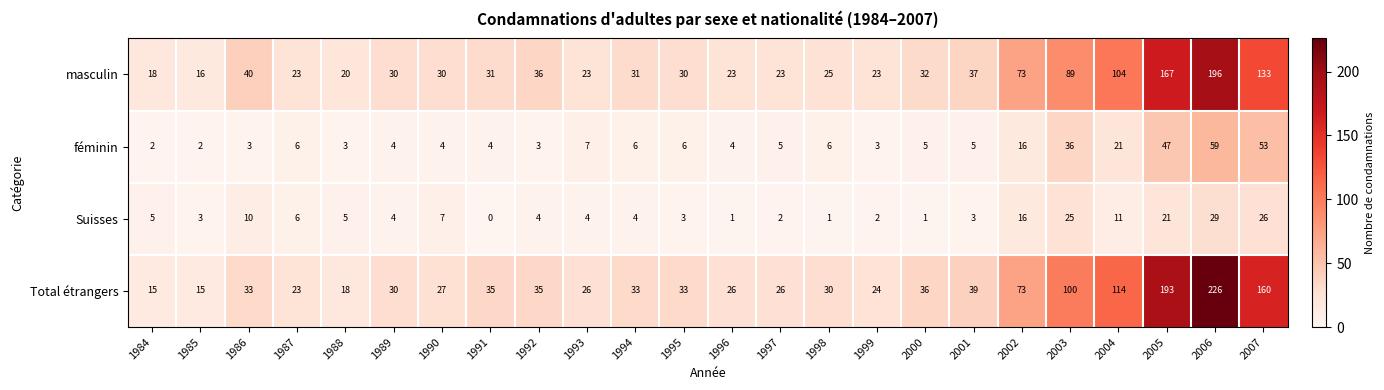

Is the value of féminin at 1988 greater than the value of Total étrangers at 1992?

No